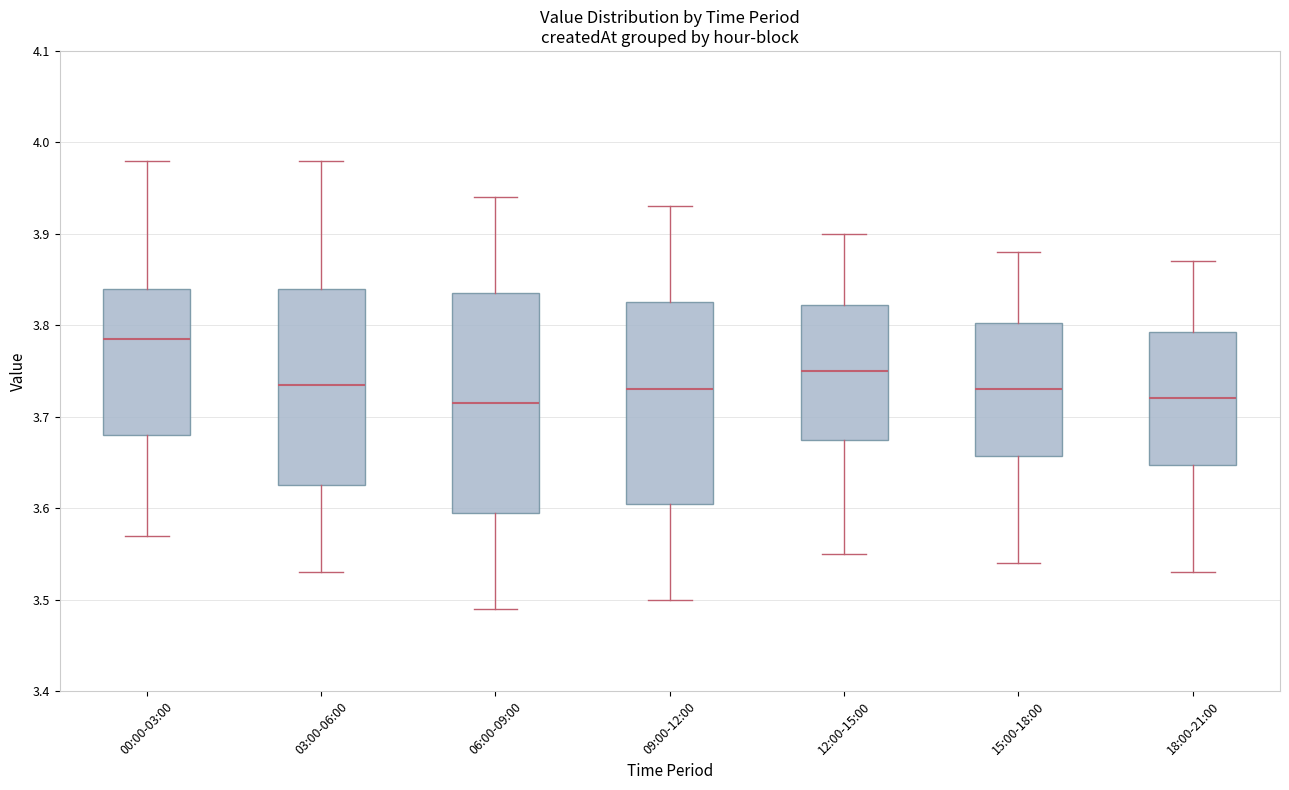

Where does the median line of the box for 06:00-09:00 sit on the y-axis? The values are not printed on the chart, so give them approximately, as read against the axis.

3.72